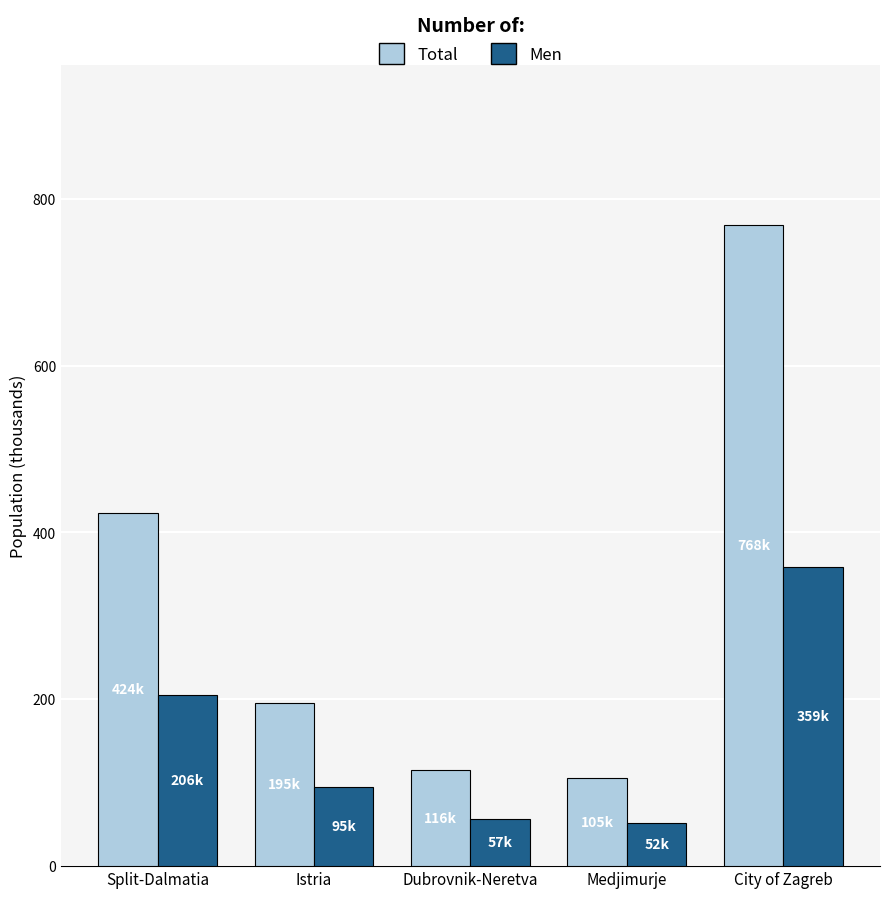

Reading left to right, transcribe all the data shown in this chart.

Total: Split-Dalmatia=423.8	Istria=195.3	Dubrovnik-Neretva=115.7	Medjimurje=105.4	City of Zagreb=768.1
Men: Split-Dalmatia=205.6	Istria=94.5	Dubrovnik-Neretva=56.6	Medjimurje=51.6	City of Zagreb=358.8